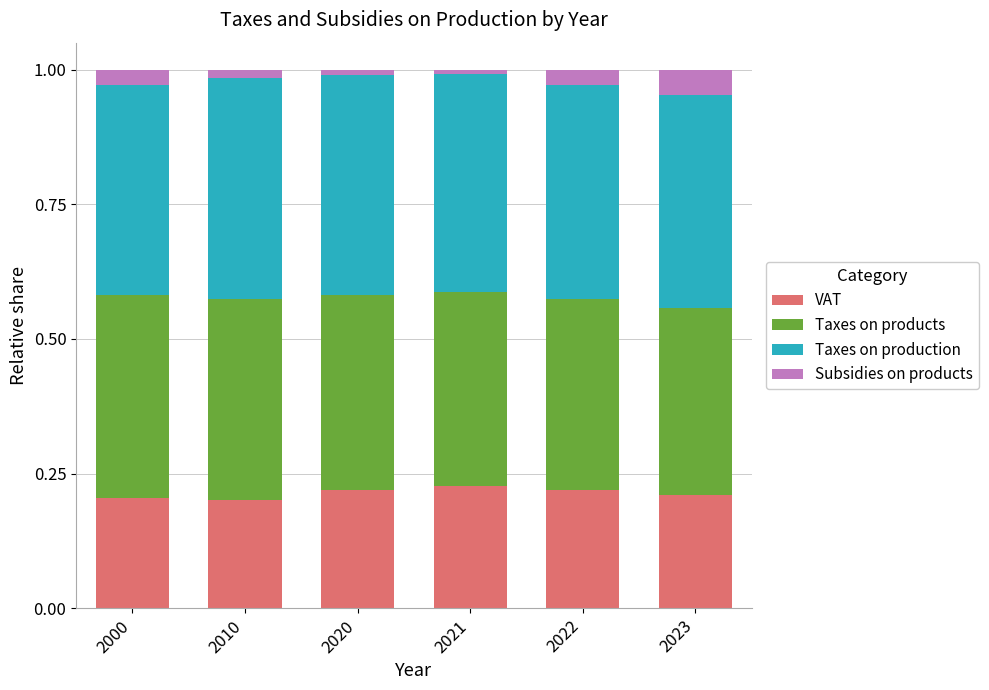

At which category is the sum across all series the highest?

2000